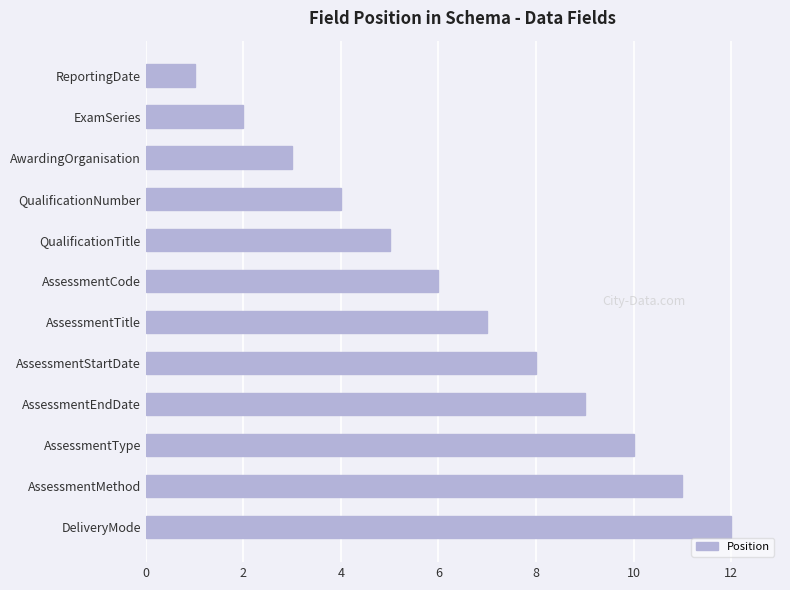

What is the label of the 4th bar from the top?

QualificationNumber